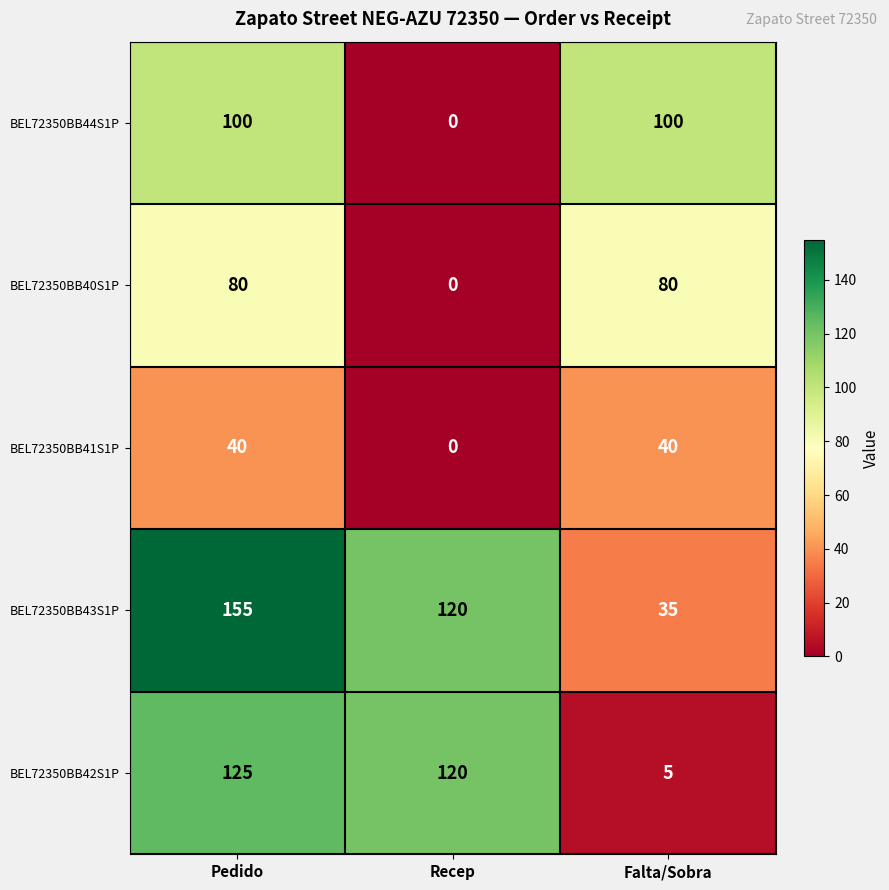

What is the total value across all series at Recep?

240